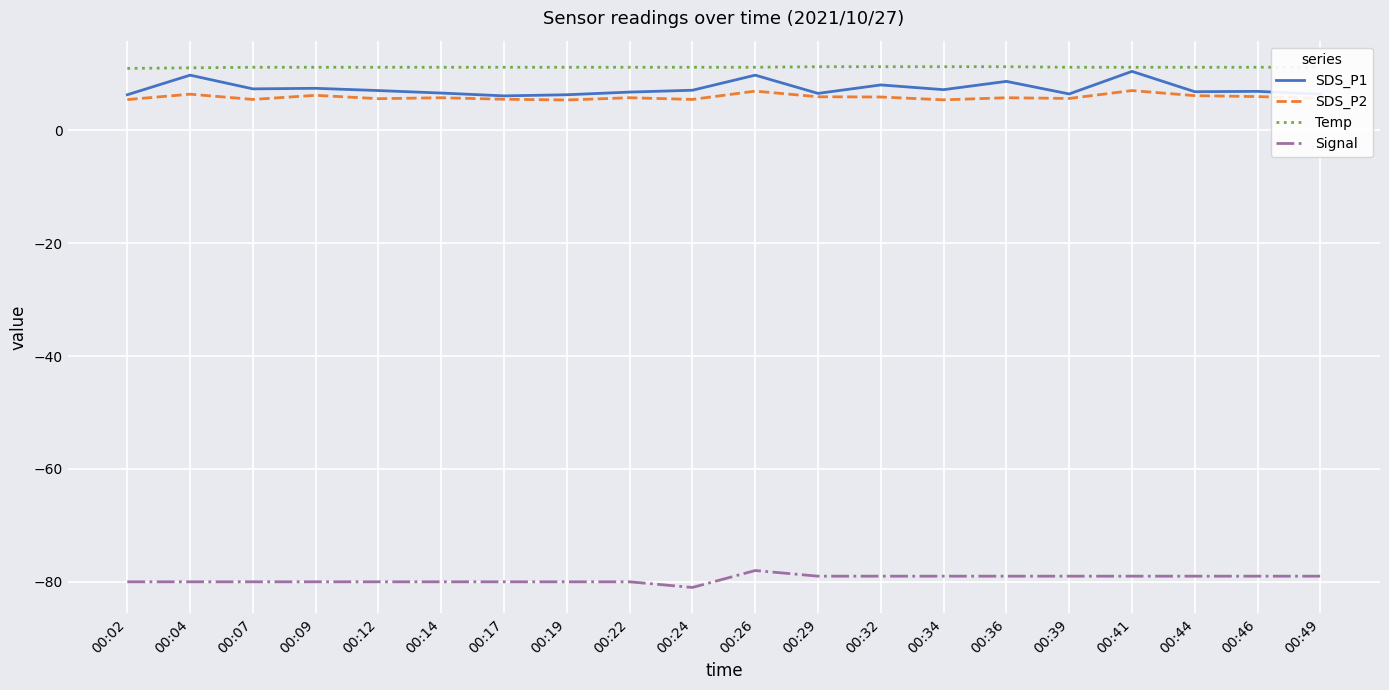

Rank the series by their maximum value, from lowest to highest.

Signal, SDS_P2, SDS_P1, Temp